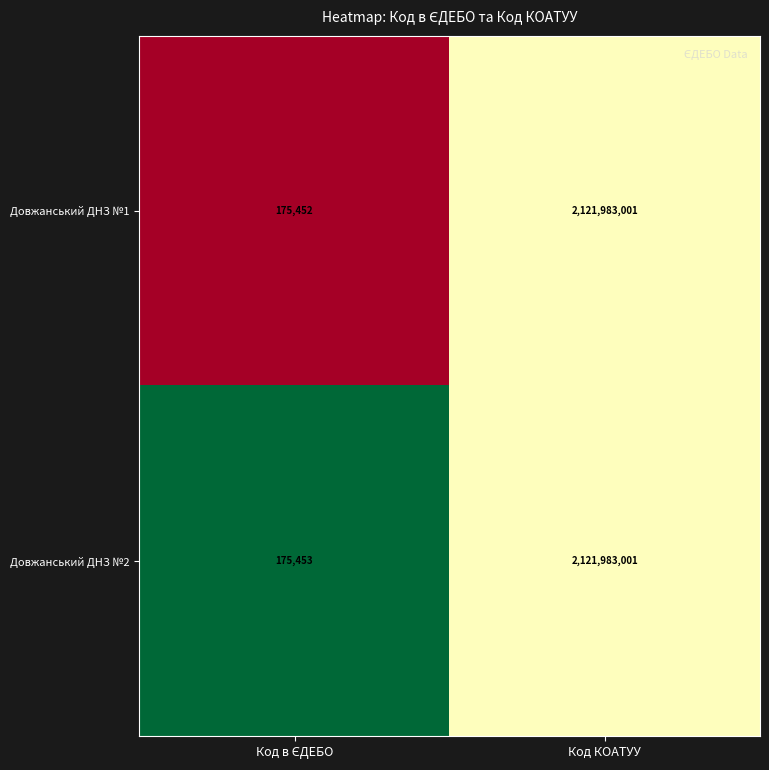

Reading left to right, what are all the values shown in this chart?

Довжанський ДНЗ №1: 175452	2121983001
Довжанський ДНЗ №2: 175453	2121983001